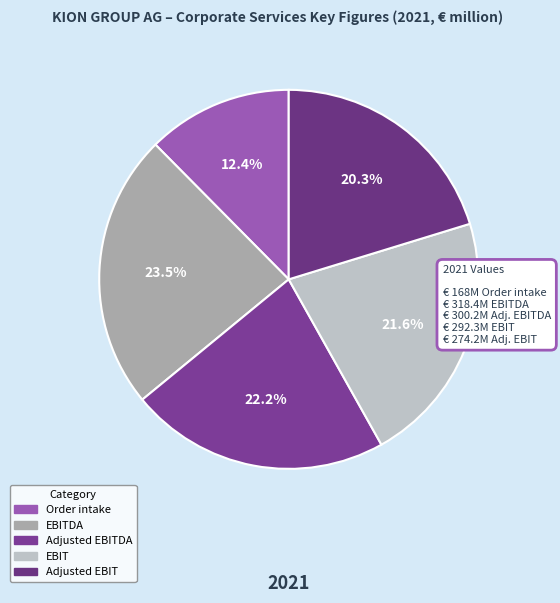

Count the number of slices in the pie.

5